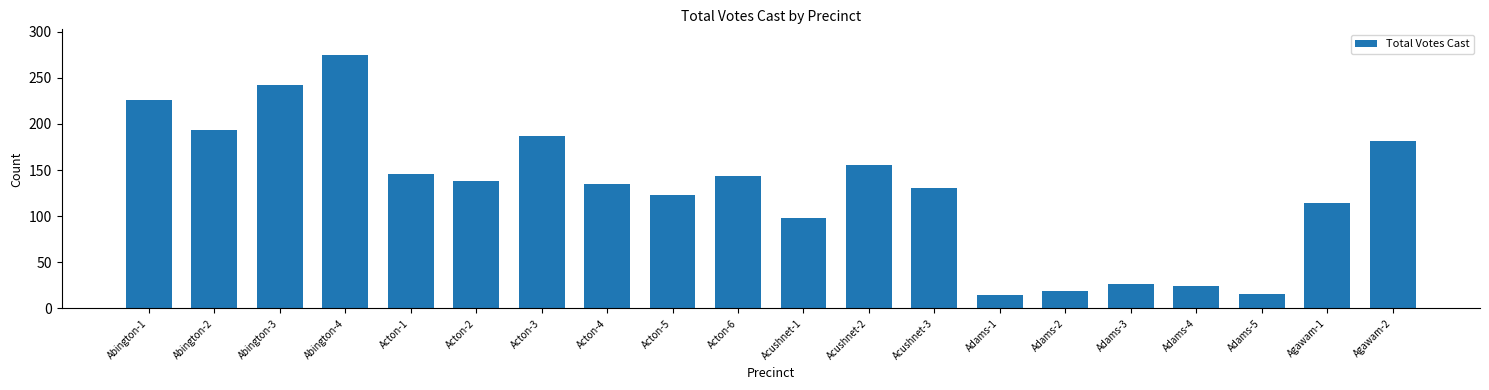

How many distinct data groups are displayed?

1